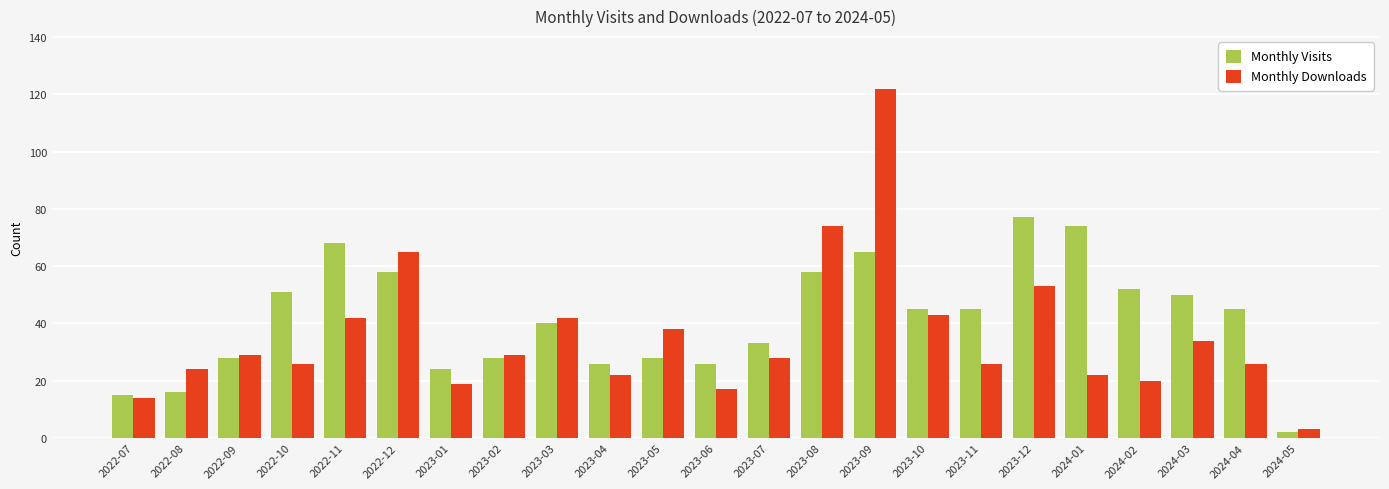

Rank the series by their maximum value, from highest to lowest.

Monthly Downloads, Monthly Visits